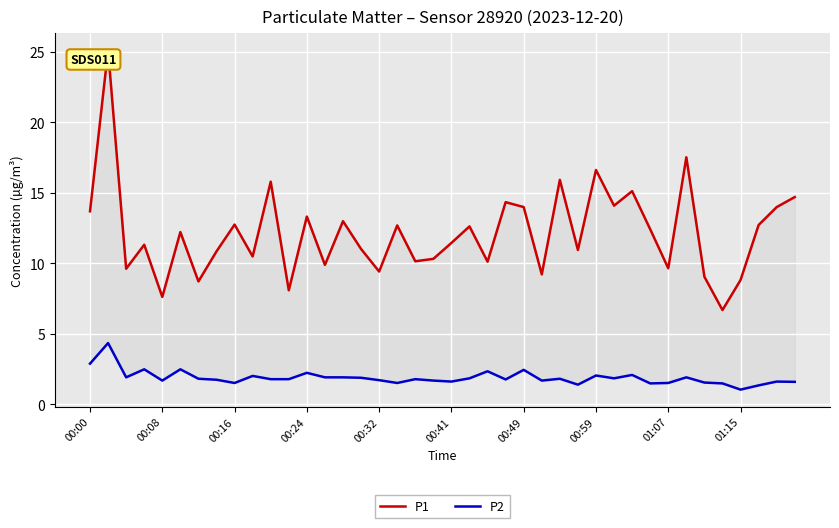

The P1 series shows 5.8 at 38. True or false?

False